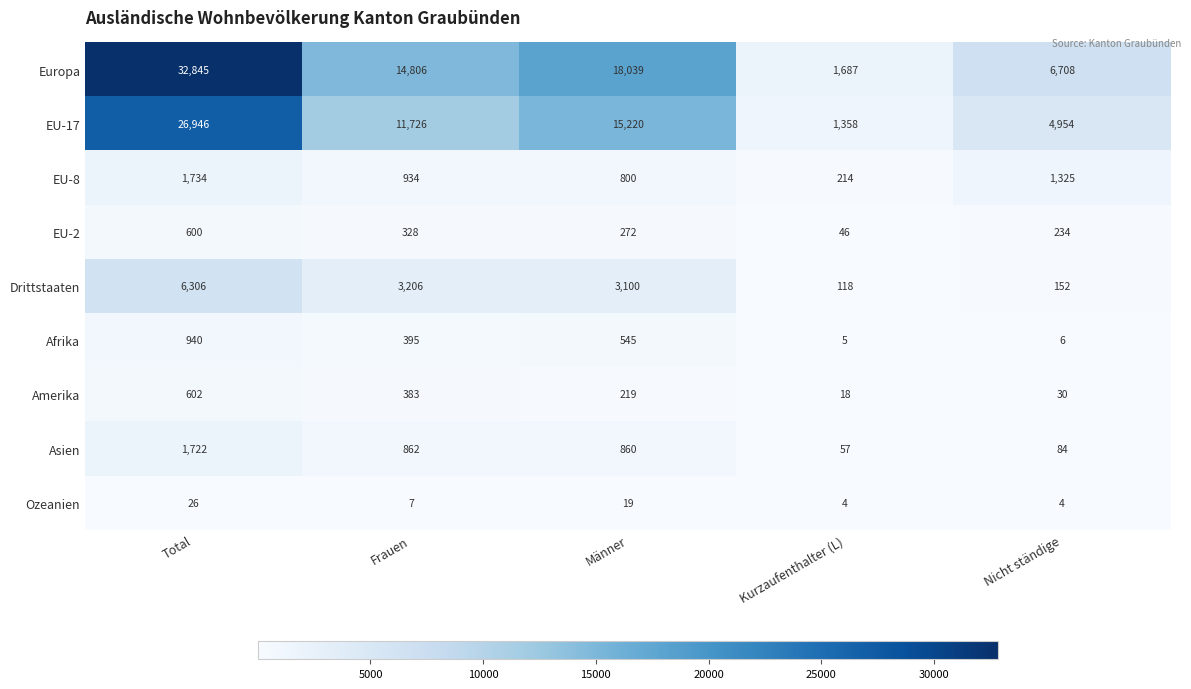

True or false: Asien has a value of 84 at Nicht ständige.

True